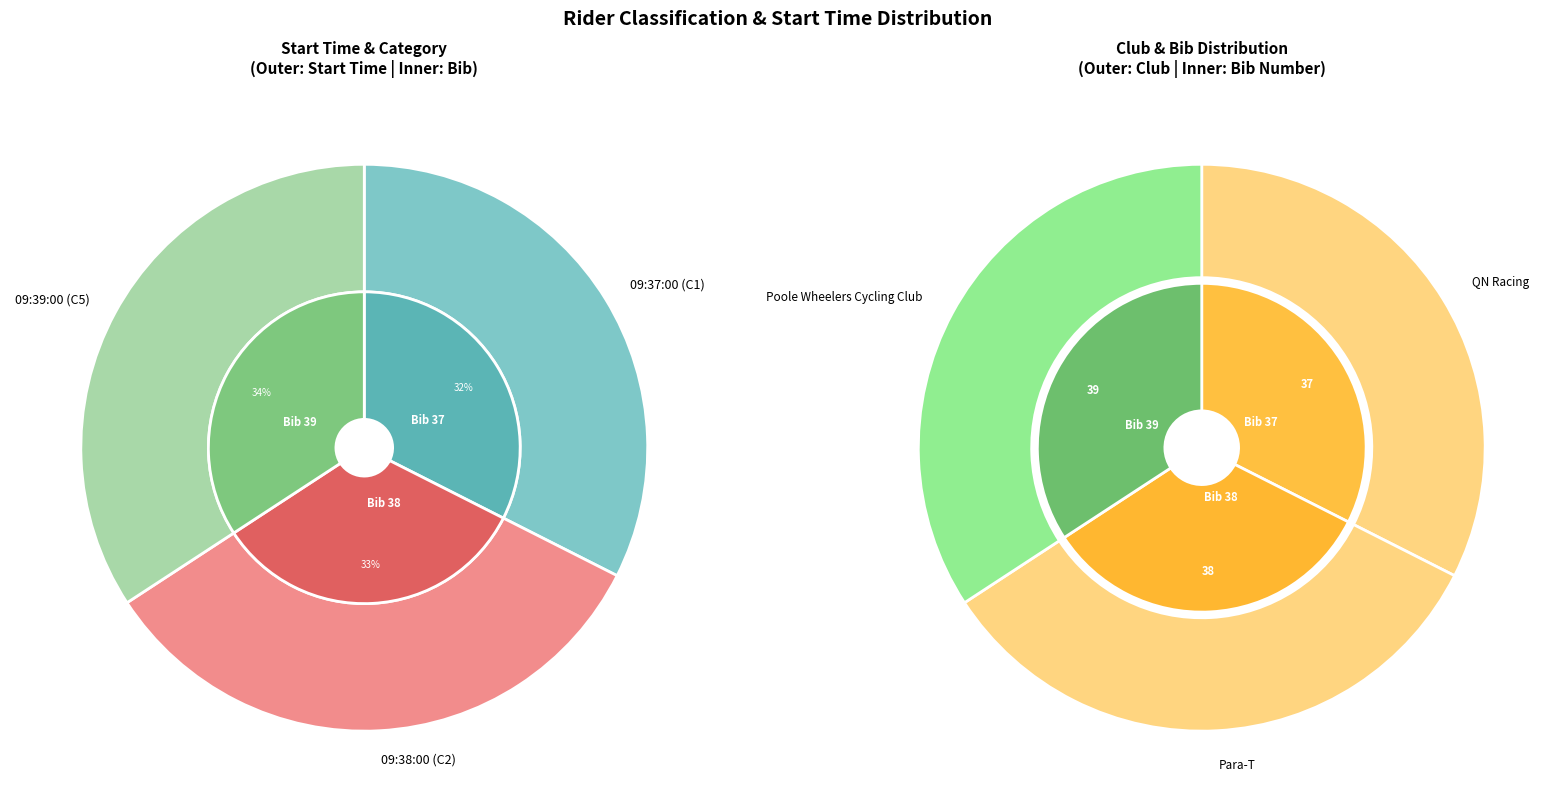

To the nearest percent, what is the difference between the 09:39:00 (C5) and 09:37:00 (C1) slice percentages?

2%